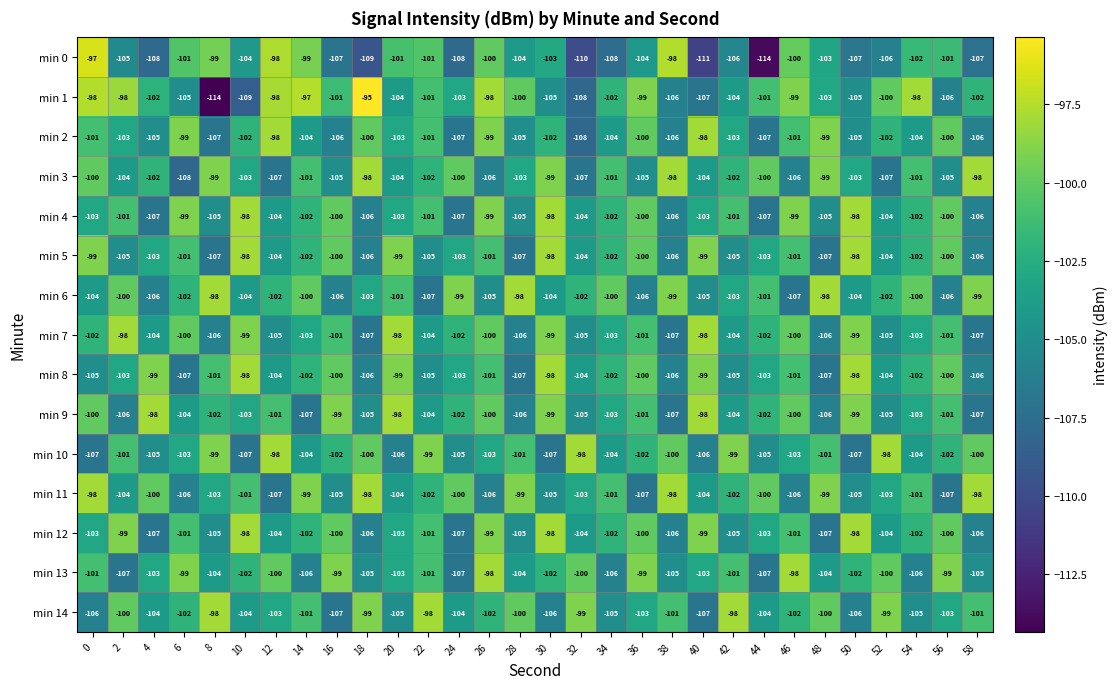

Between 12 and 56, which series saw the biggest shift?

min 1